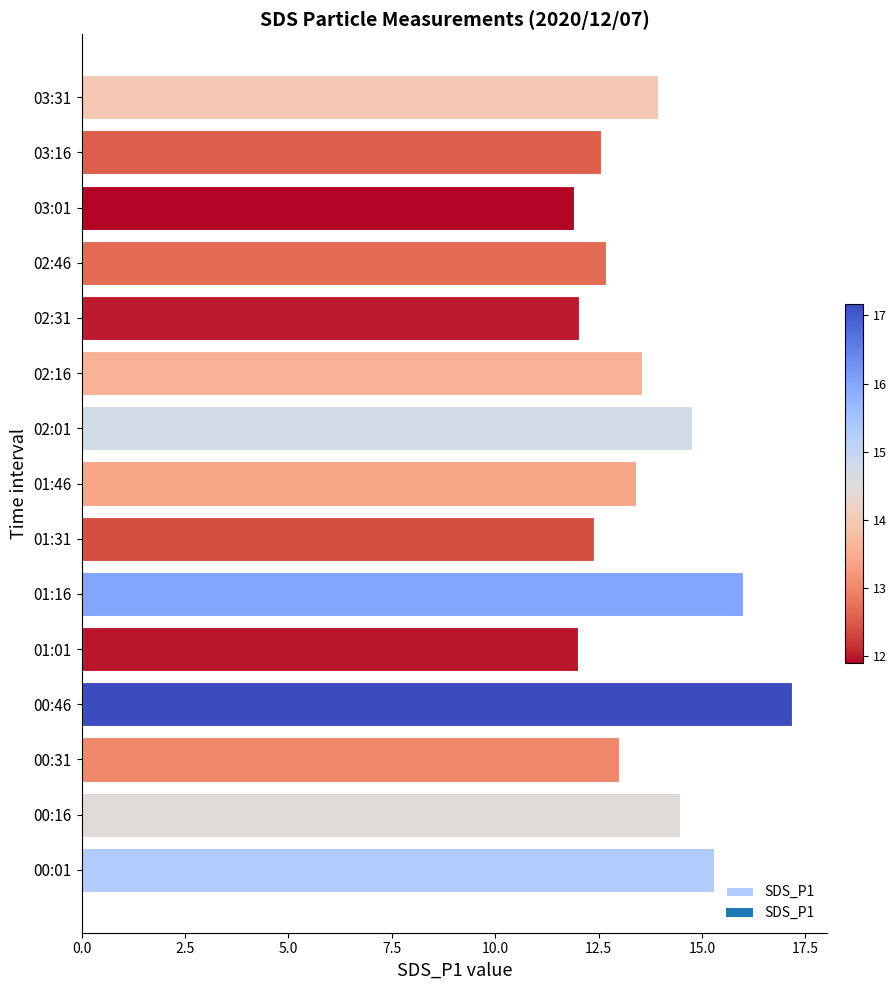

What is the change in value from 01:31 to 02:01?

+2.4